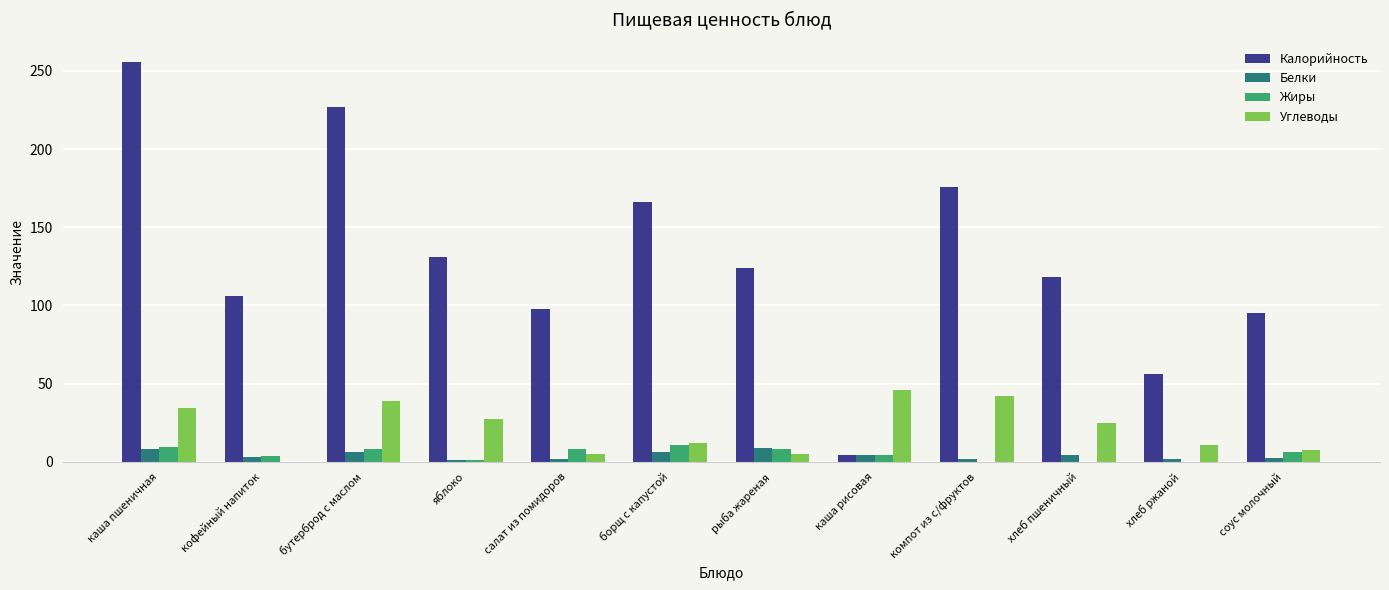

The Жиры series shows 11.0 at борщ с капустой. True or false?

True